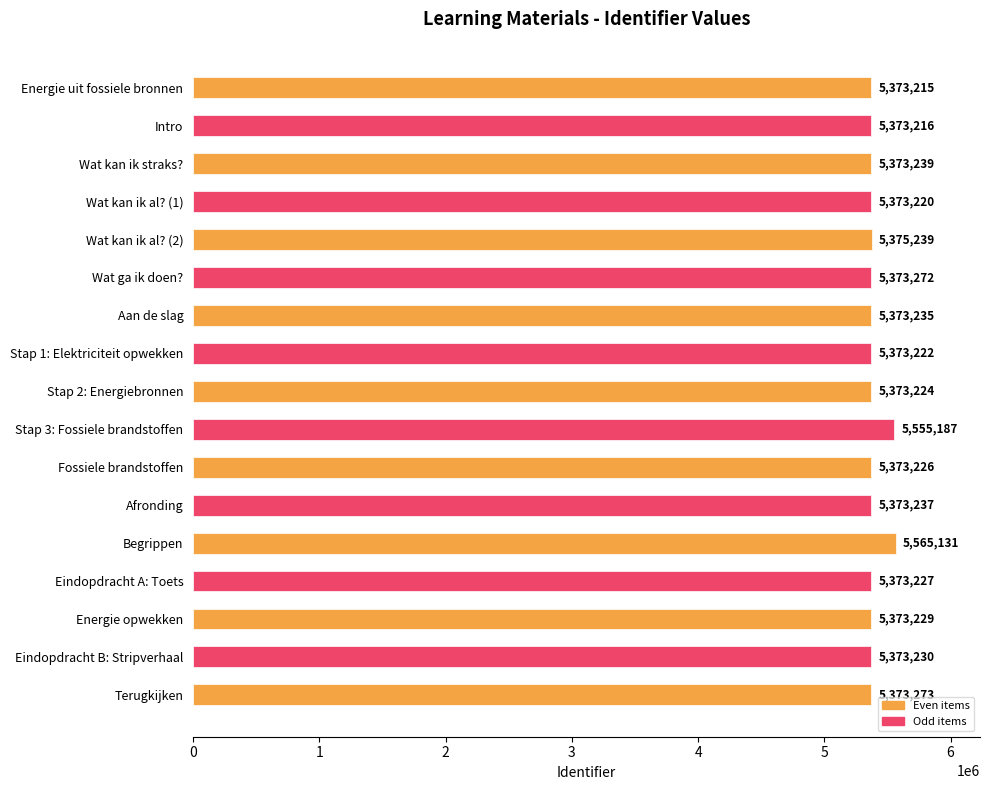

True or false: the data shows 7090486 at Eindopdracht A: Toets.

False